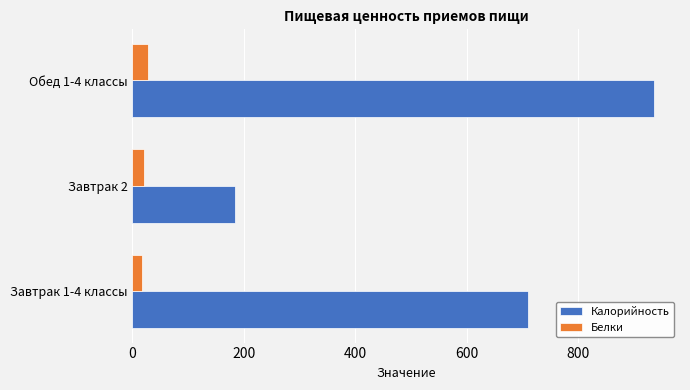

The value of Белки at Обед 1-4 классы is 28.1. True or false?

True